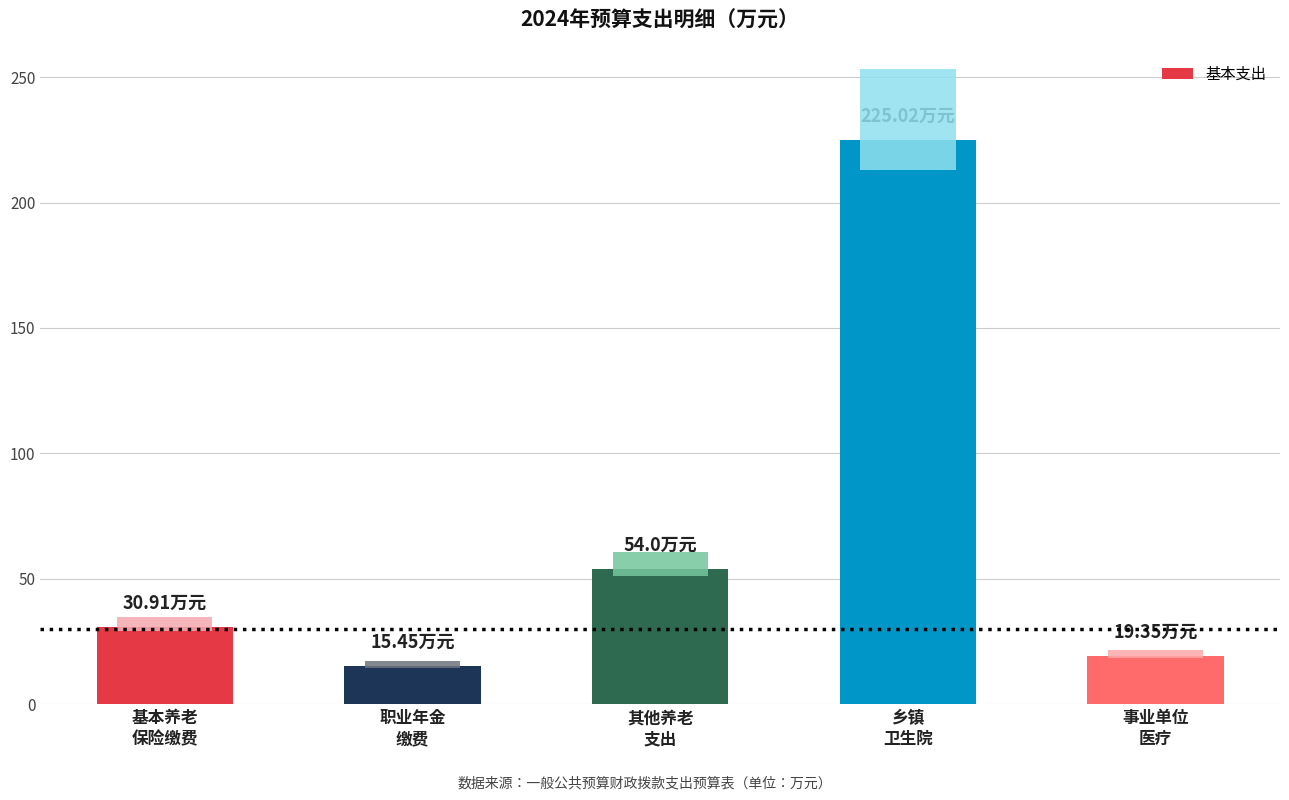

What is the difference between the values at 职业年金
缴费 and 基本养老
保险缴费?

15.5